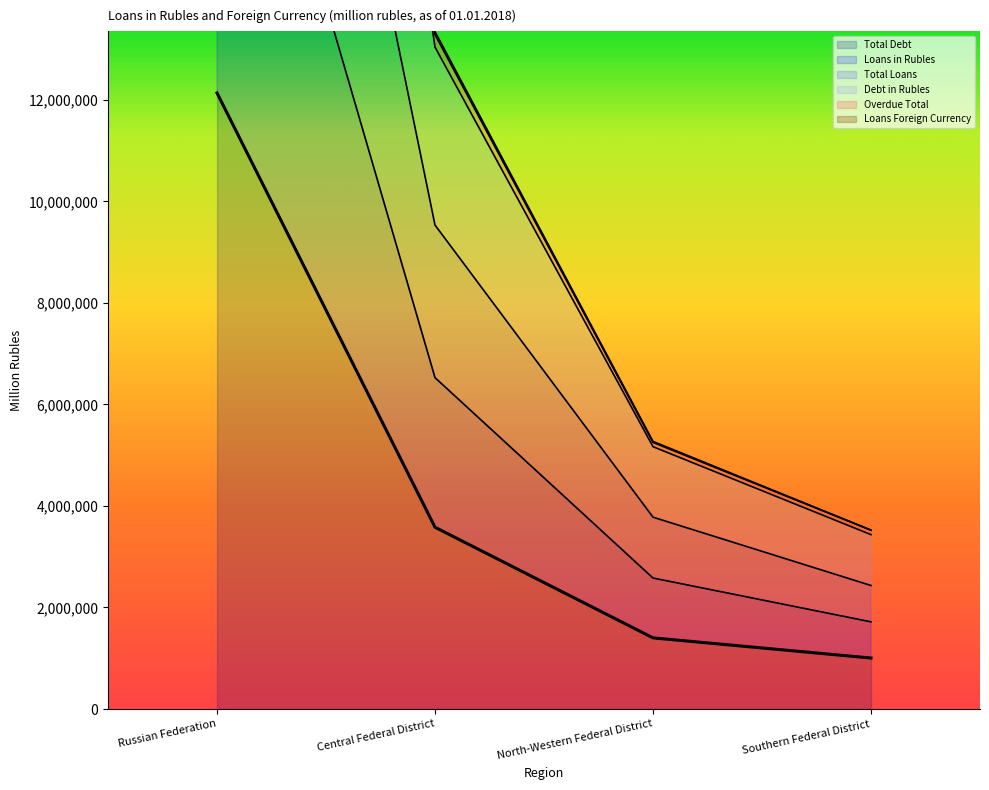

What is the minimum value for Total Debt?

1004430